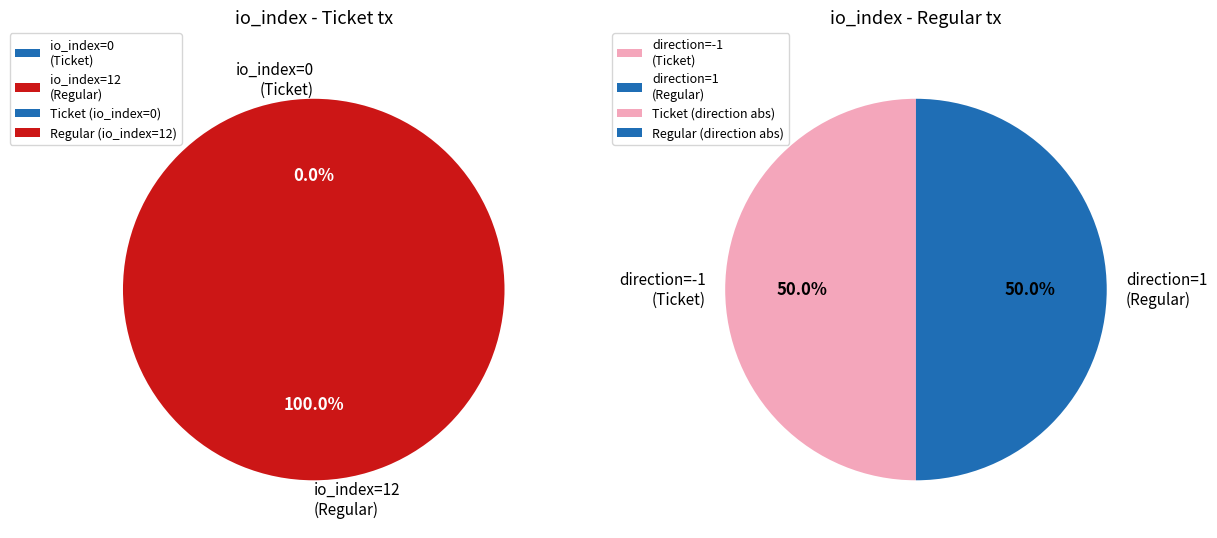

Is it true that io_index=12 (Regular) is 100% of the pie?

True